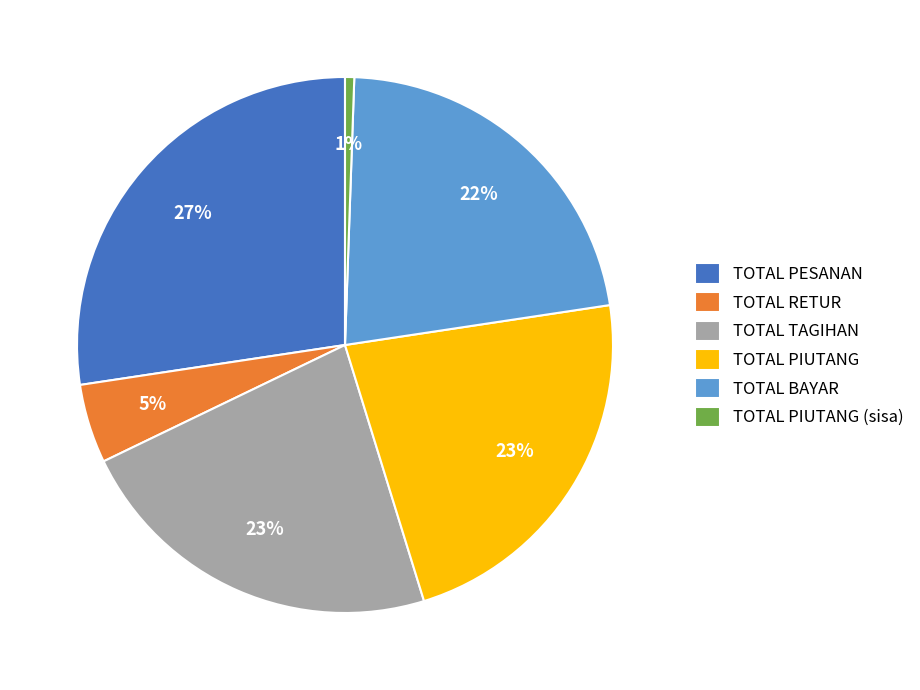

How many slices are in this pie chart?

6